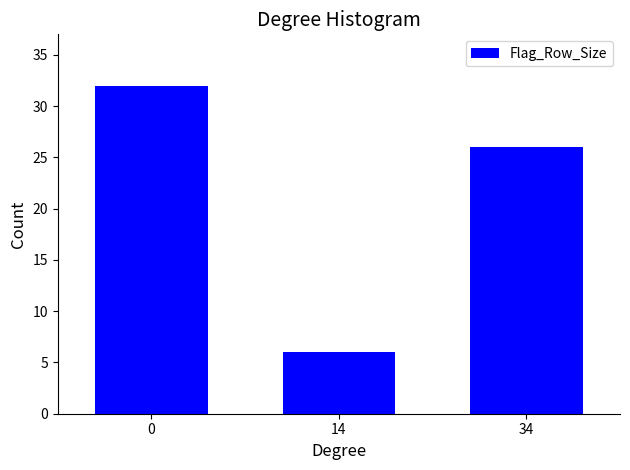

Reading left to right, what are all the values shown in this chart?

0=32	14=6	34=26